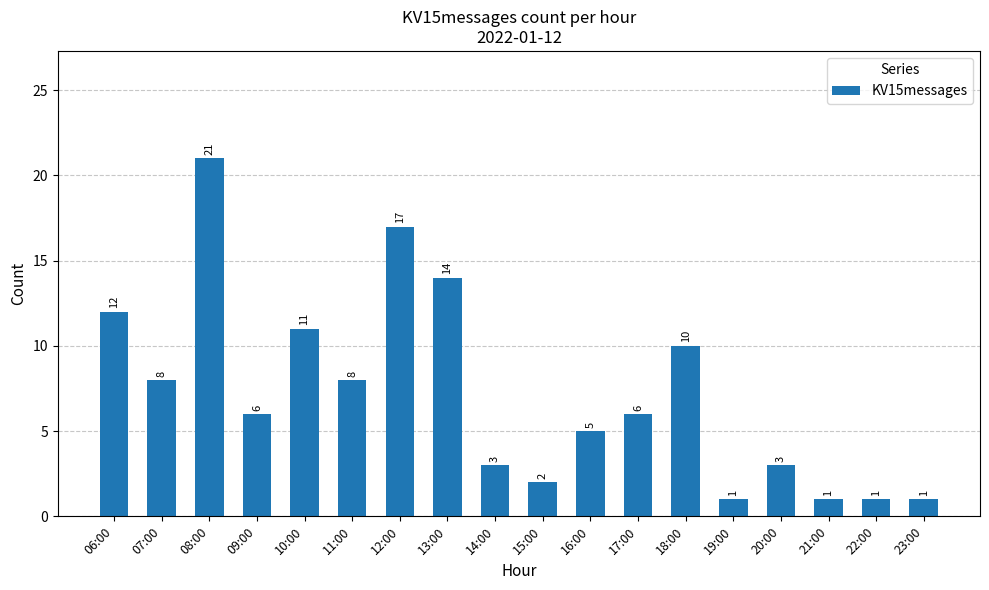

What is the sum of the values at 21:00 and 07:00?

9